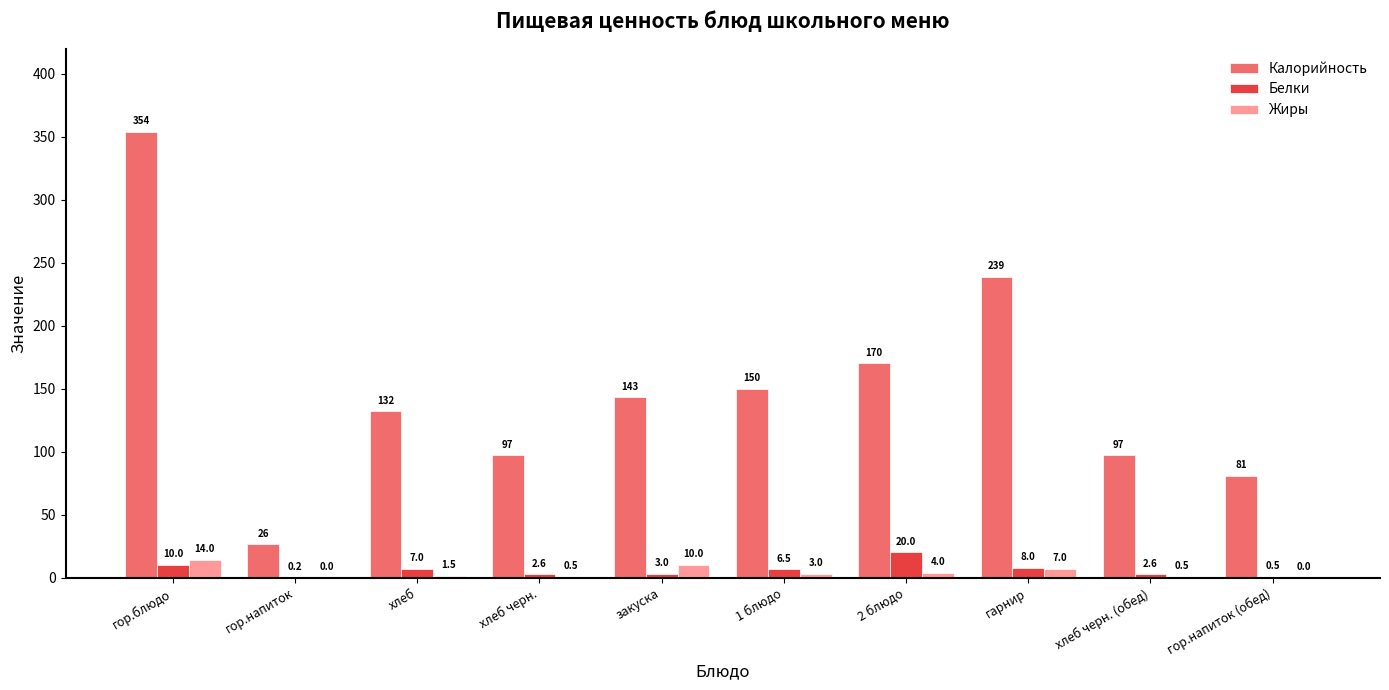

Are the bars grouped side by side (vs. stacked)?

Yes